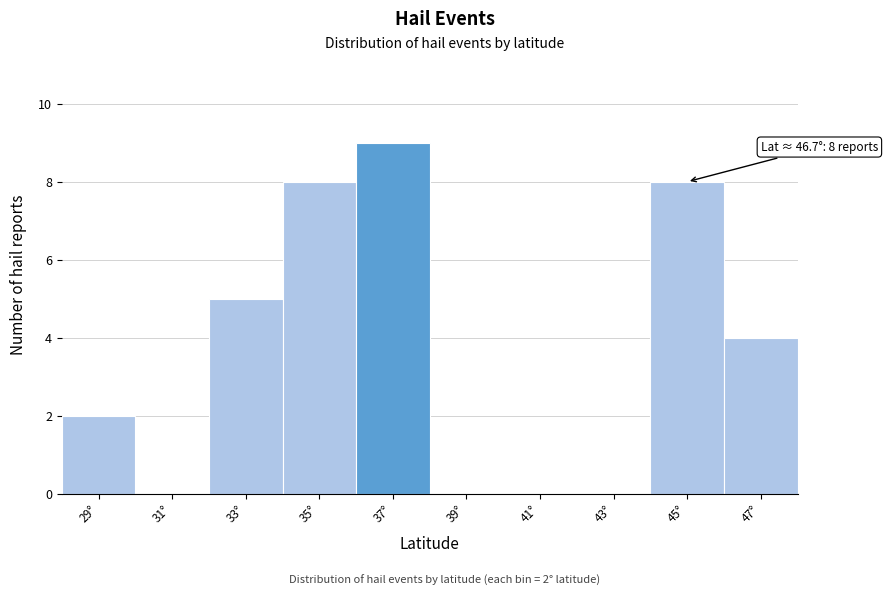

Reading left to right, transcribe all the data shown in this chart.

29°=2	31°=0	33°=5	35°=8	37°=9	39°=0	41°=0	43°=0	45°=8	47°=4